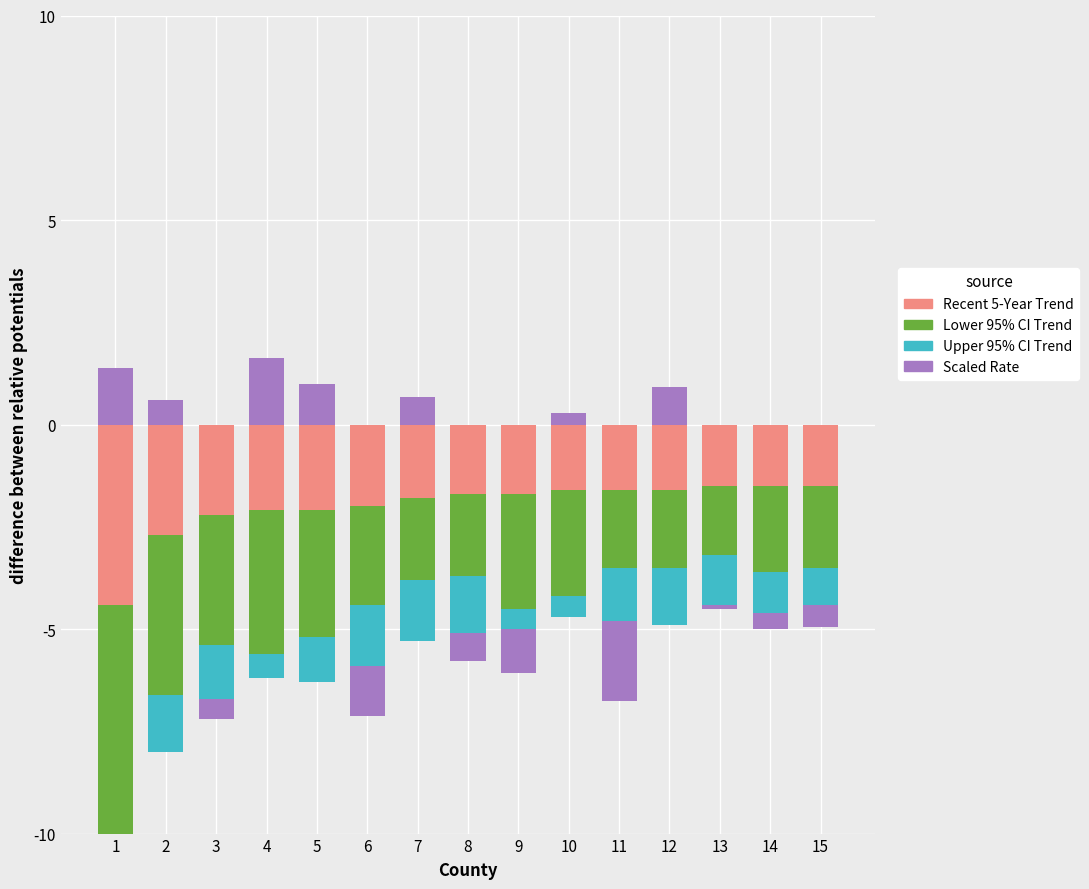

Which series has the widest spread of values?

Scaled Rate